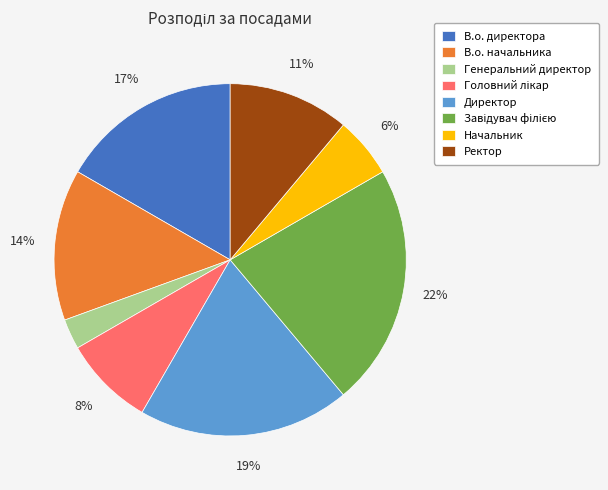

To the nearest percent, what percentage of the pie is В.о. начальника?

14%